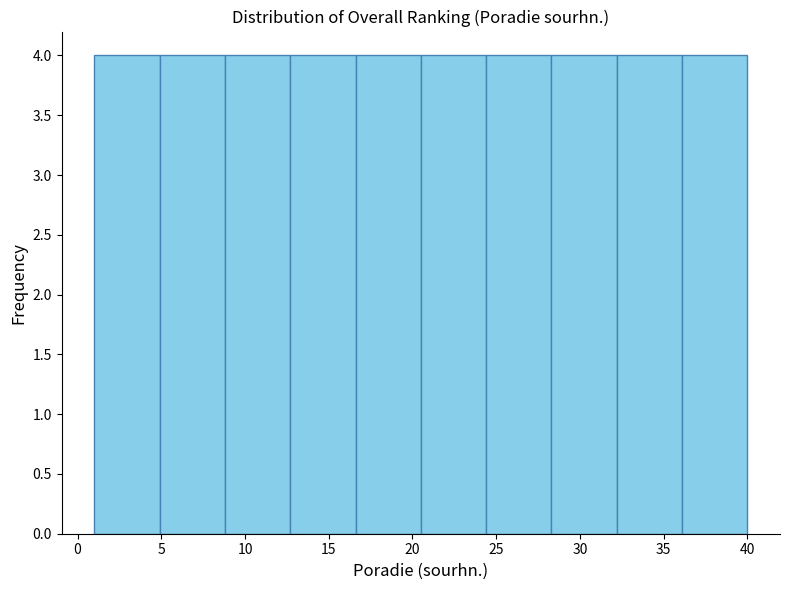

How tall is the bar that spans 1.0 to 4.9 on the x-axis? Neither the bar edges nor the heights are printed on the chart, so give them approximately, as read against the axes.

4